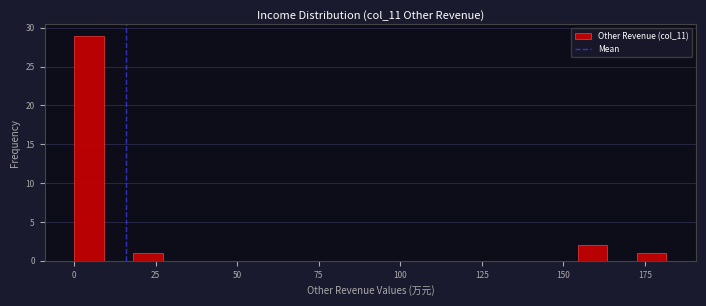

Read against the x-axis, roughly where is the centre of the tallest bar?

5